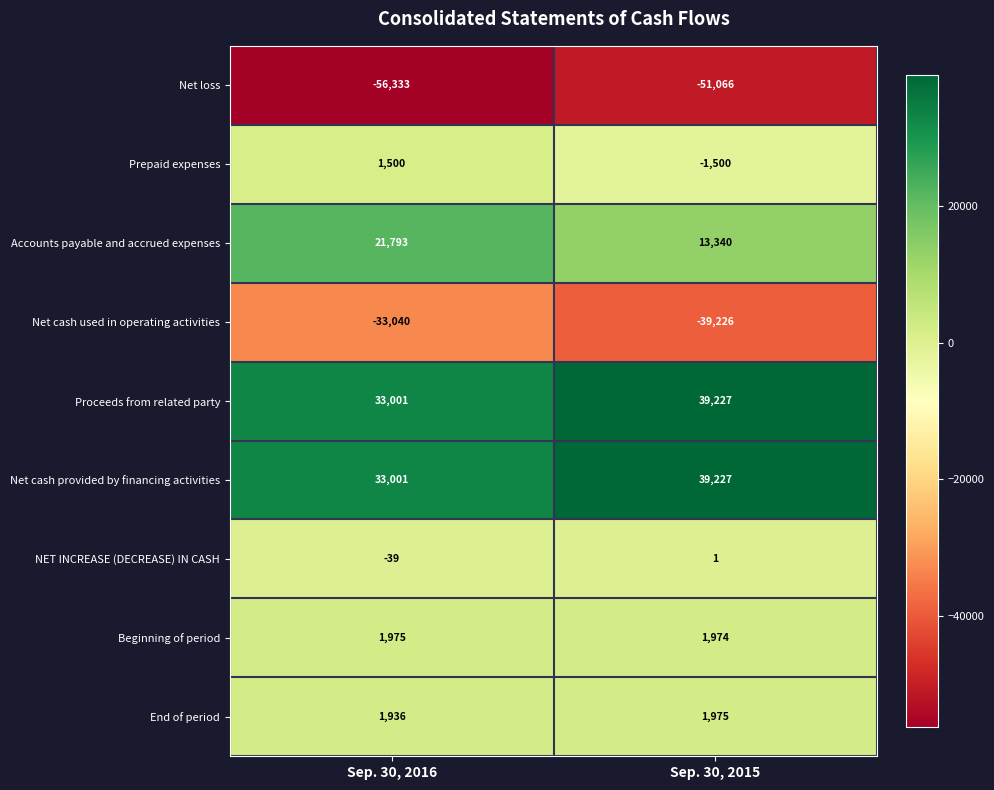

The value of Net loss at Sep. 30, 2015 is -51066. True or false?

True